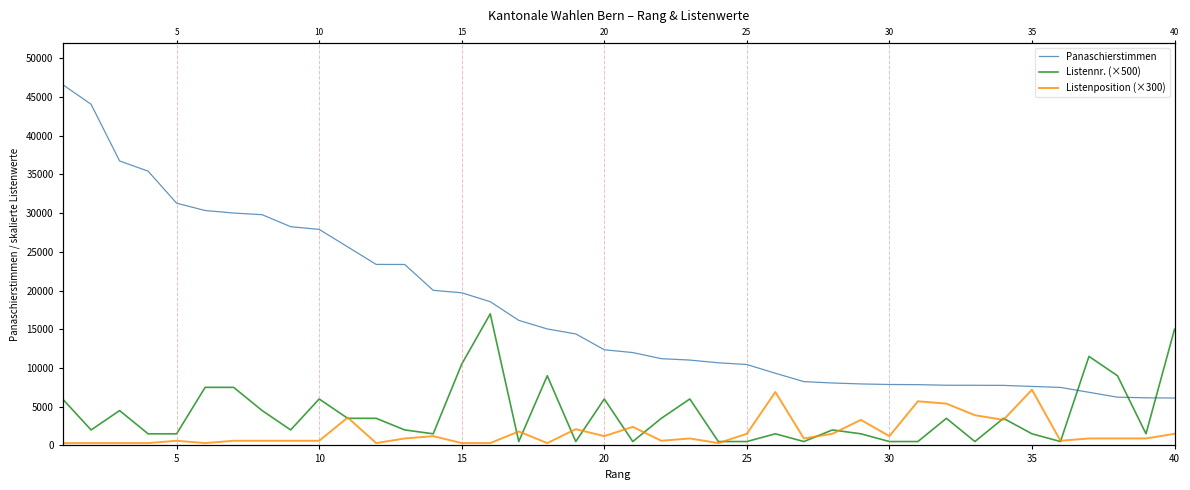

How many data points in Listennr. (×500) are less than 2000?

17